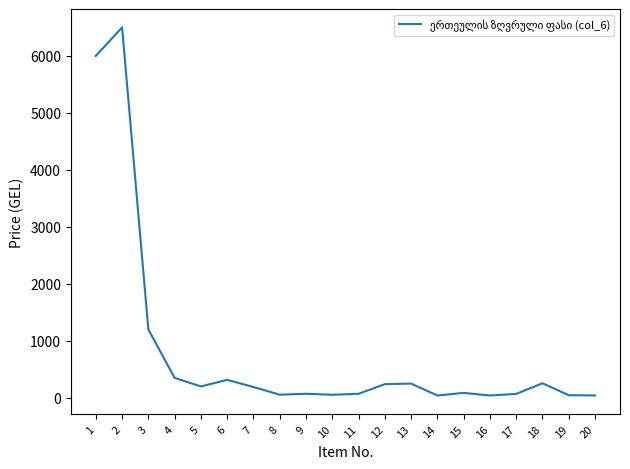

What is the average value?

804